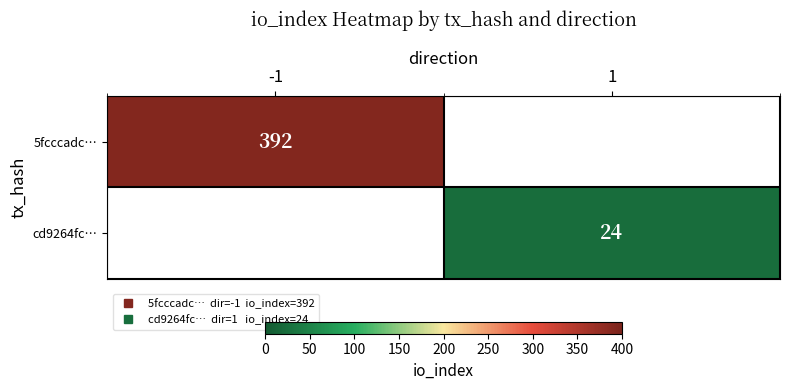

True or false: 5fcccadc… has a value of 705.5 at -1.

False